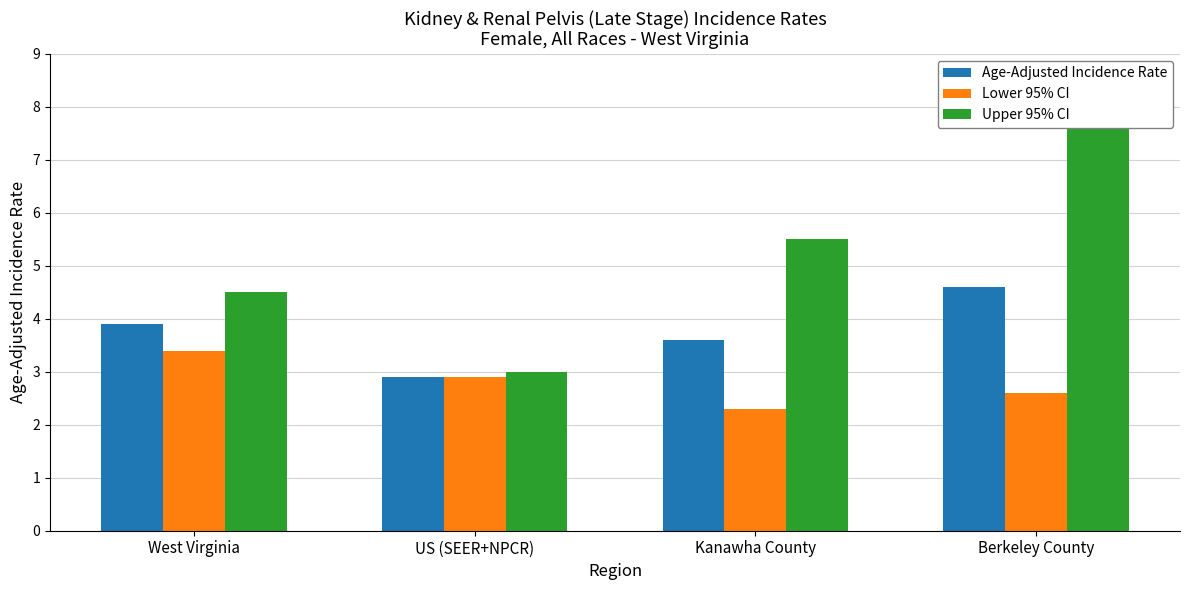

What is the spread (max minus min) of values at Berkeley County?

5.1